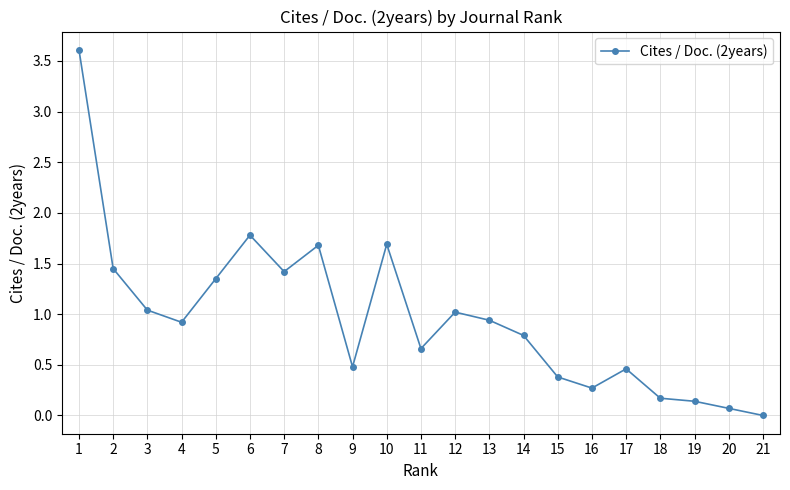

At which category does the chart reach its peak across all series?

1